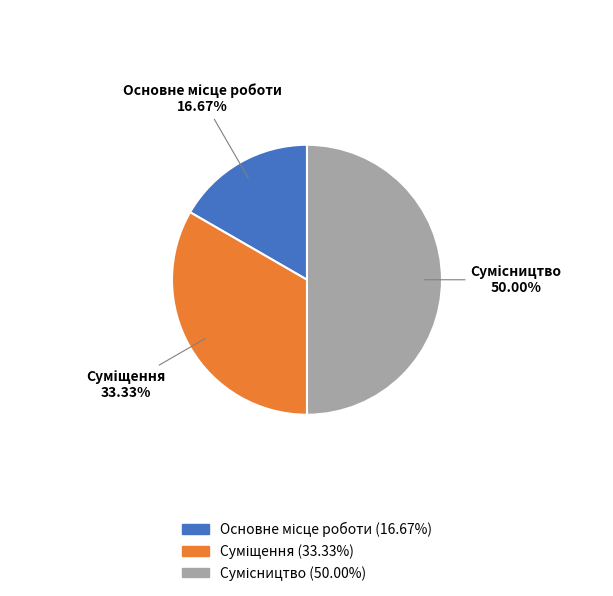

Is there any slice that represents more than half of the pie?

No